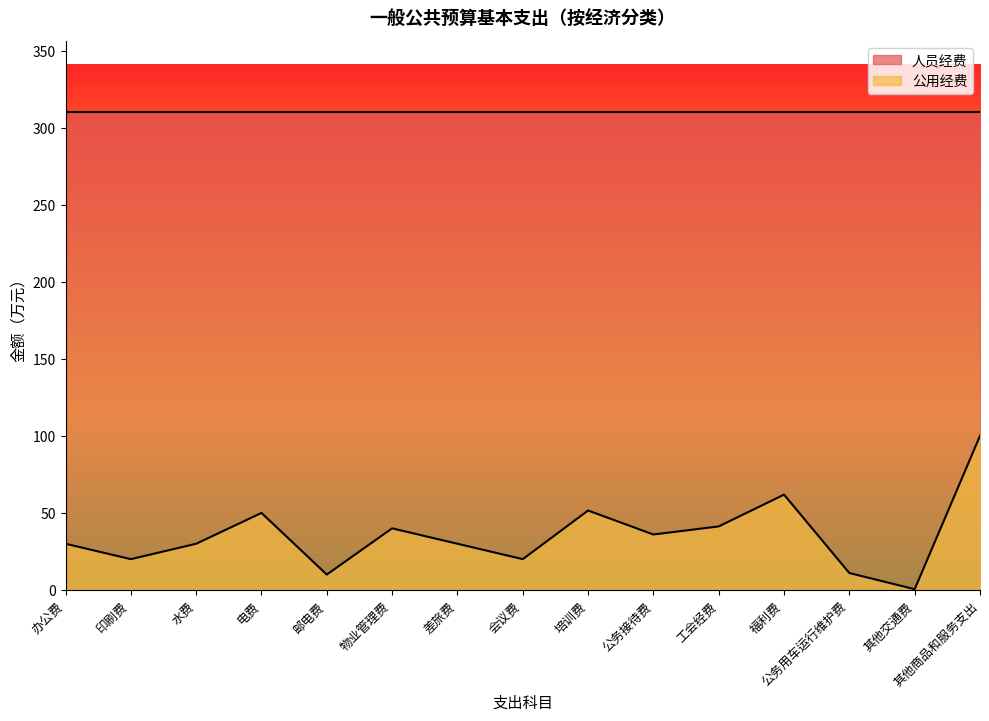

What is the difference between the values at 物业管理费 and 公务接待费?

4.0